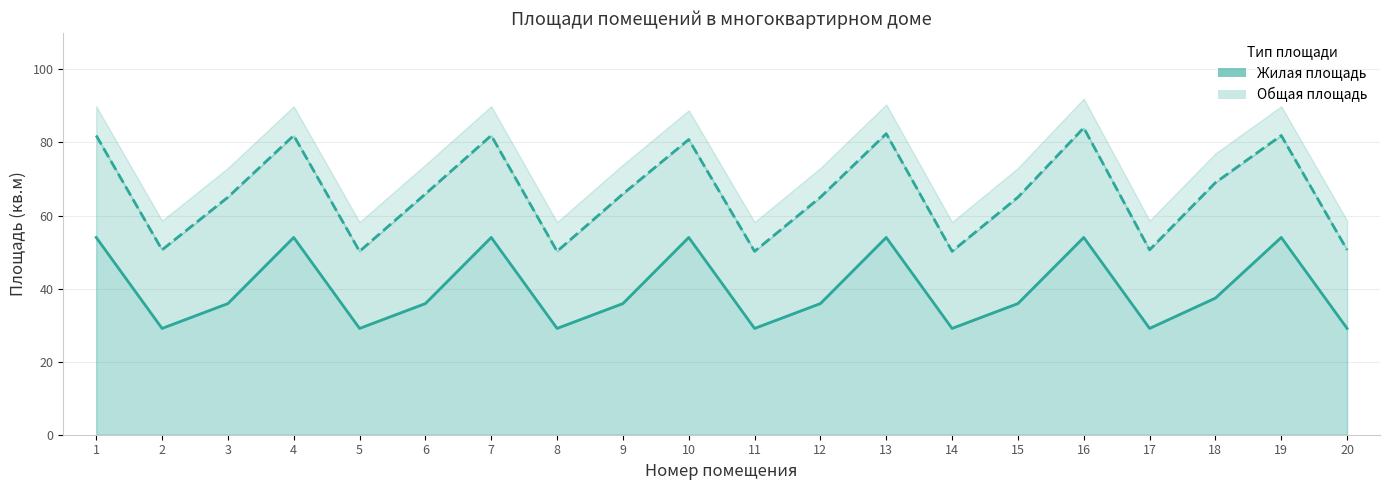

List the series in order of their overall mean, lowest first.

Жилая площадь, Общая площадь